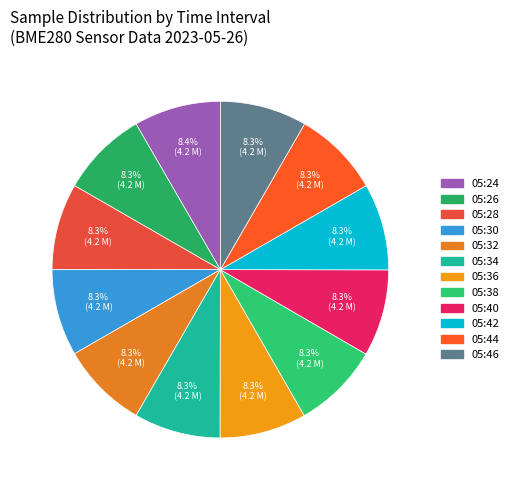

Is it true that 05:38 is 8% of the pie?

True